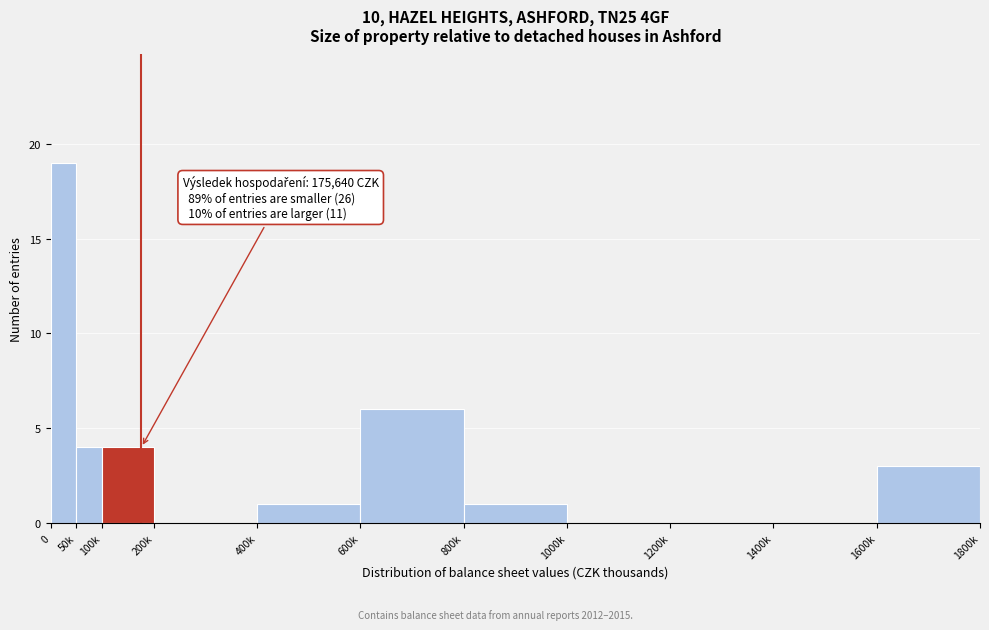

Reading right to left, list all the values displayed in this chart.

1600k=3	1400k=0	1200k=0	1000k=0	800k=1	600k=6	400k=1	200k=0	100k=4	50k=4	0=19